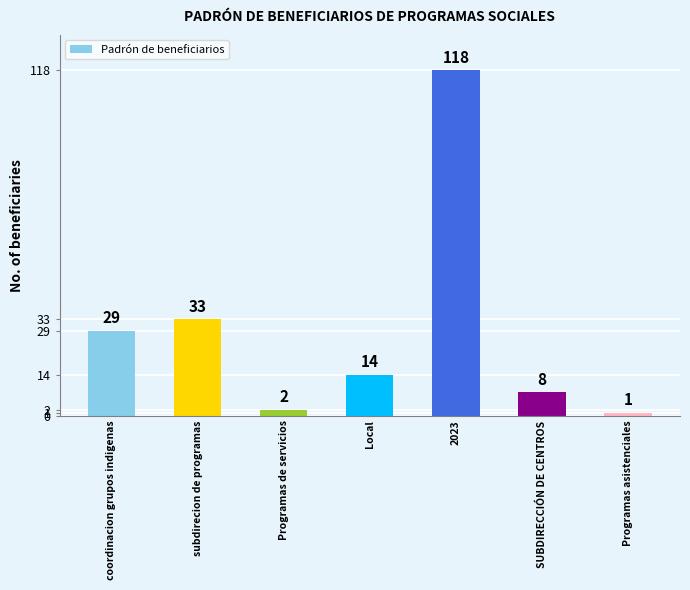

What is the label of the 5th bar from the right?

Programas de servicios